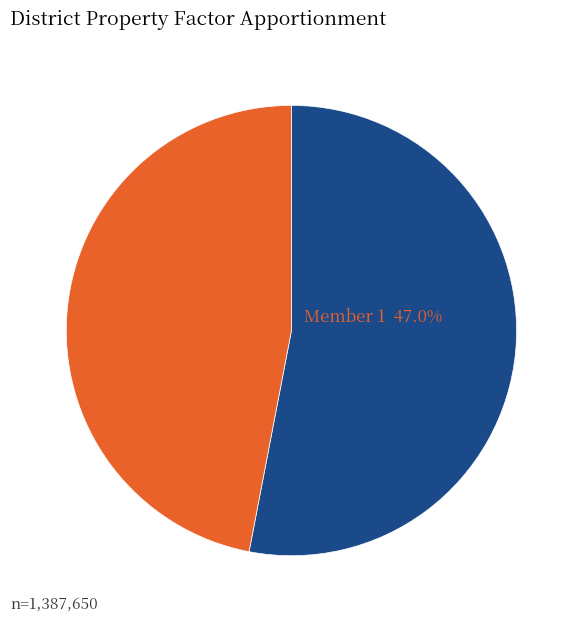

Is there any slice that represents more than half of the pie?

Yes